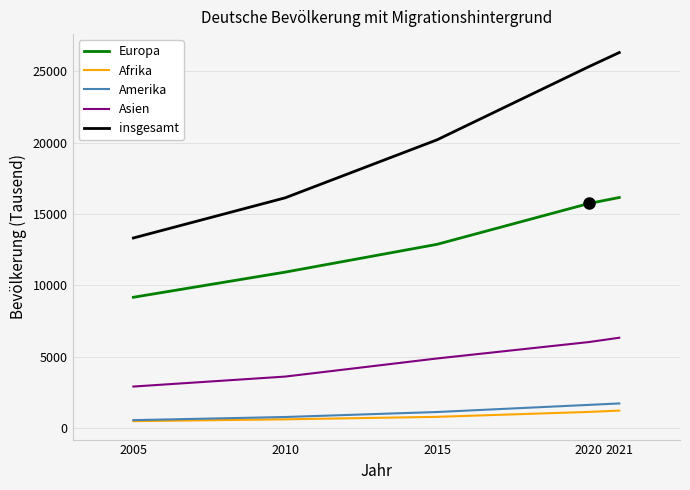

True or false: insgesamt has a value of 16133 at 2010.

True